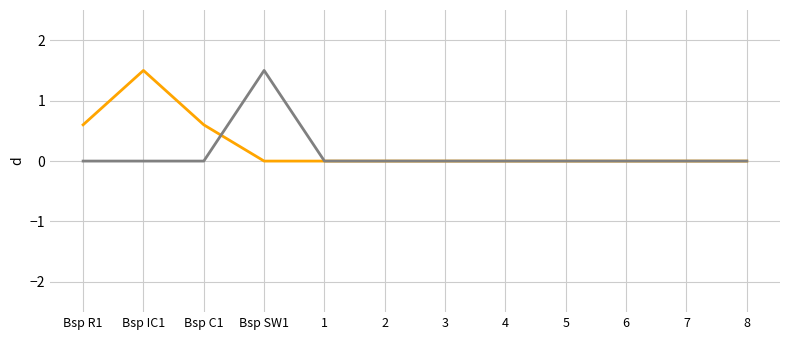

What position from the left is Bsp SW1?

4